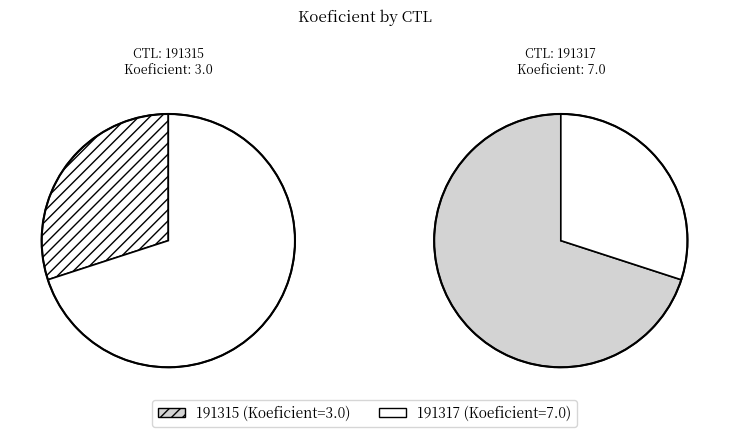

To the nearest percent, what is the average slice percentage?

50%